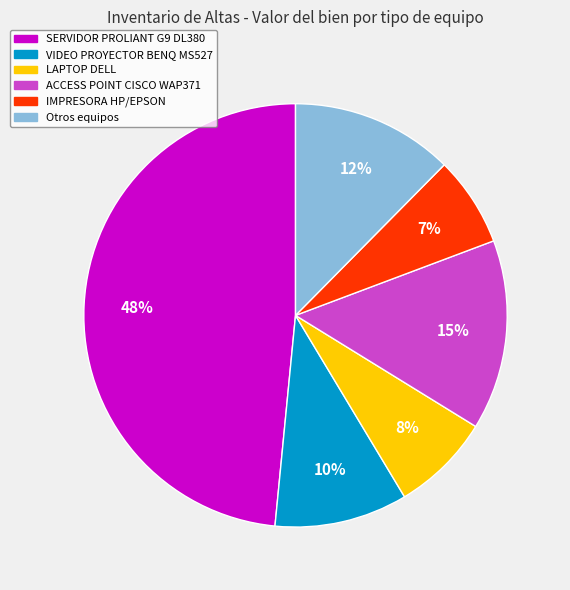

To the nearest percent, what portion does IMPRESORA HP/EPSON represent?

7%